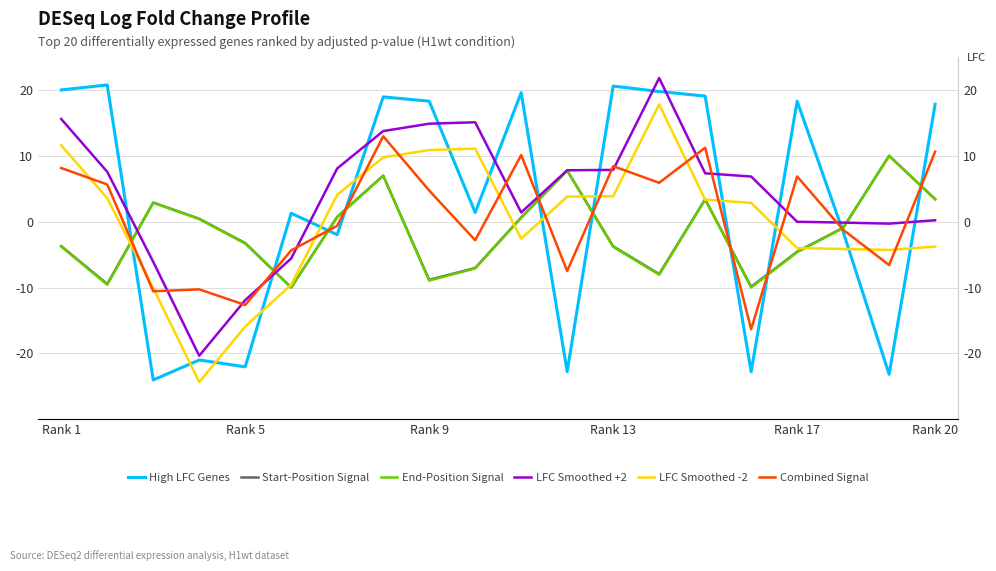

What is the total value across all series at 18?

-14.4